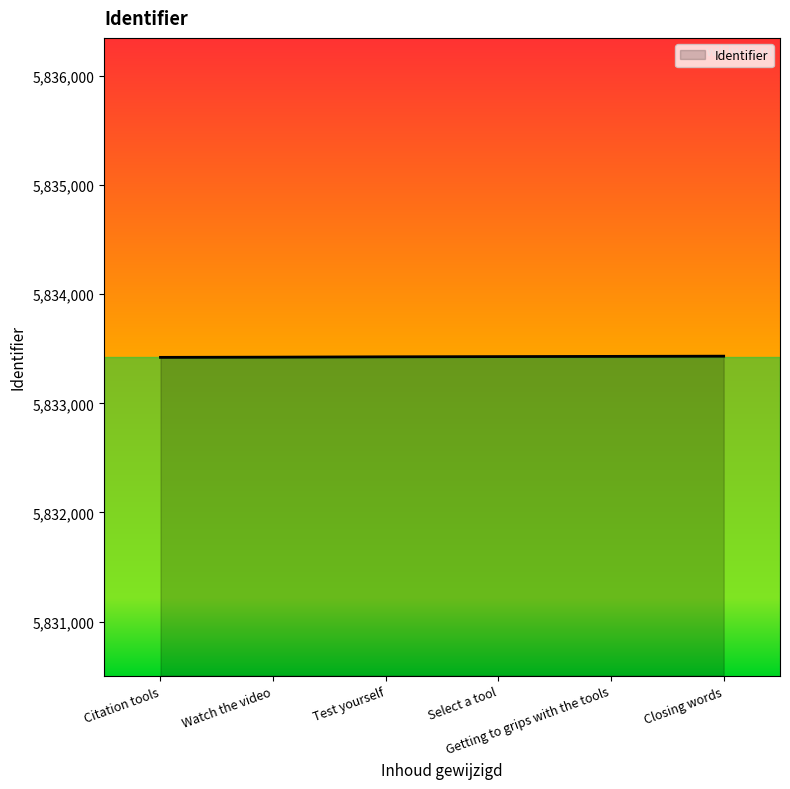

What is the minimum value shown in the chart?

5833421